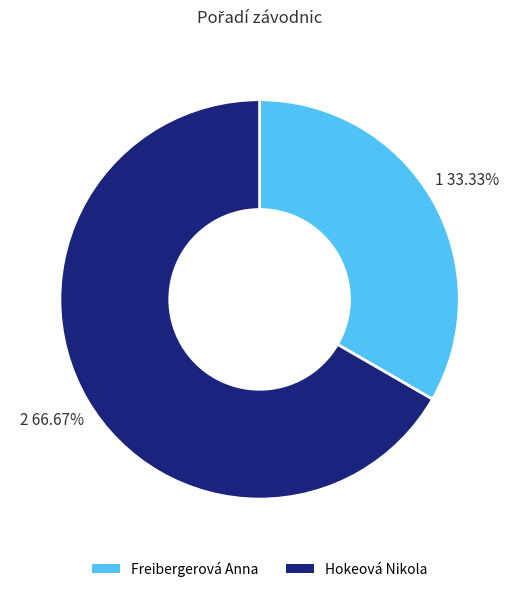

Which has a higher value, Freibergerová Anna or Hokeová Nikola?

Hokeová Nikola